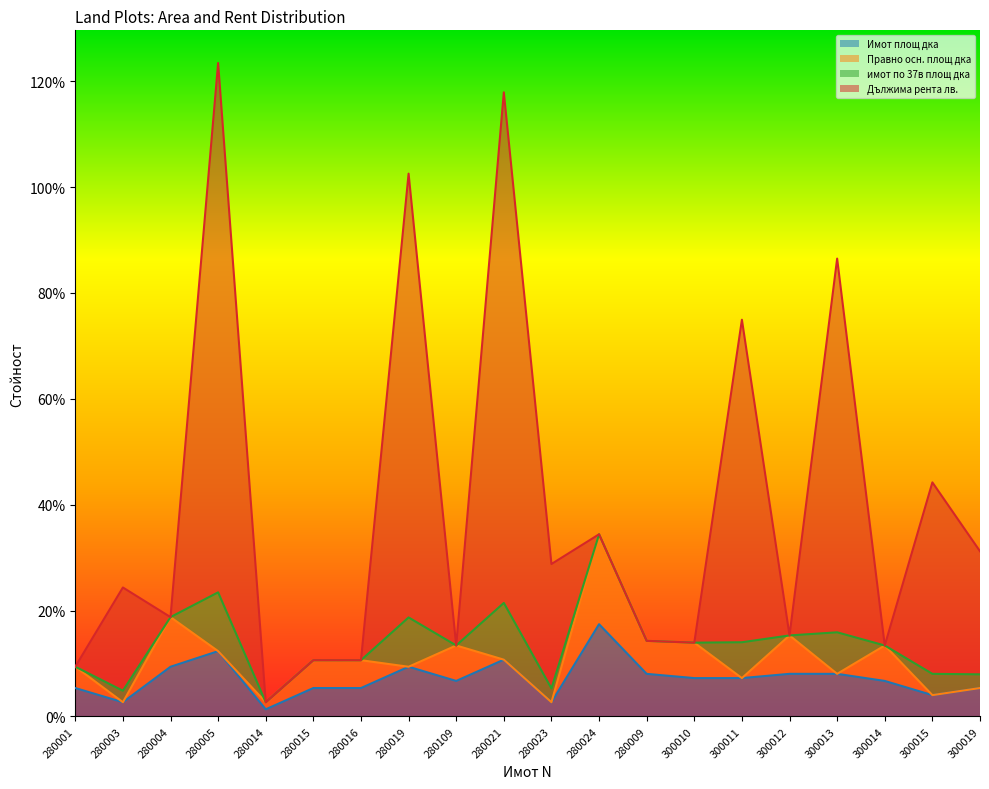

What is the label of the 11th point from the left?

280023